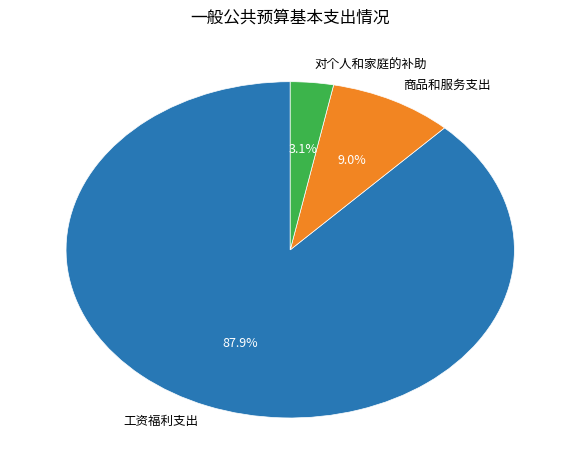

What percentage is the 商品和服务支出 slice, to the nearest percent?

9%